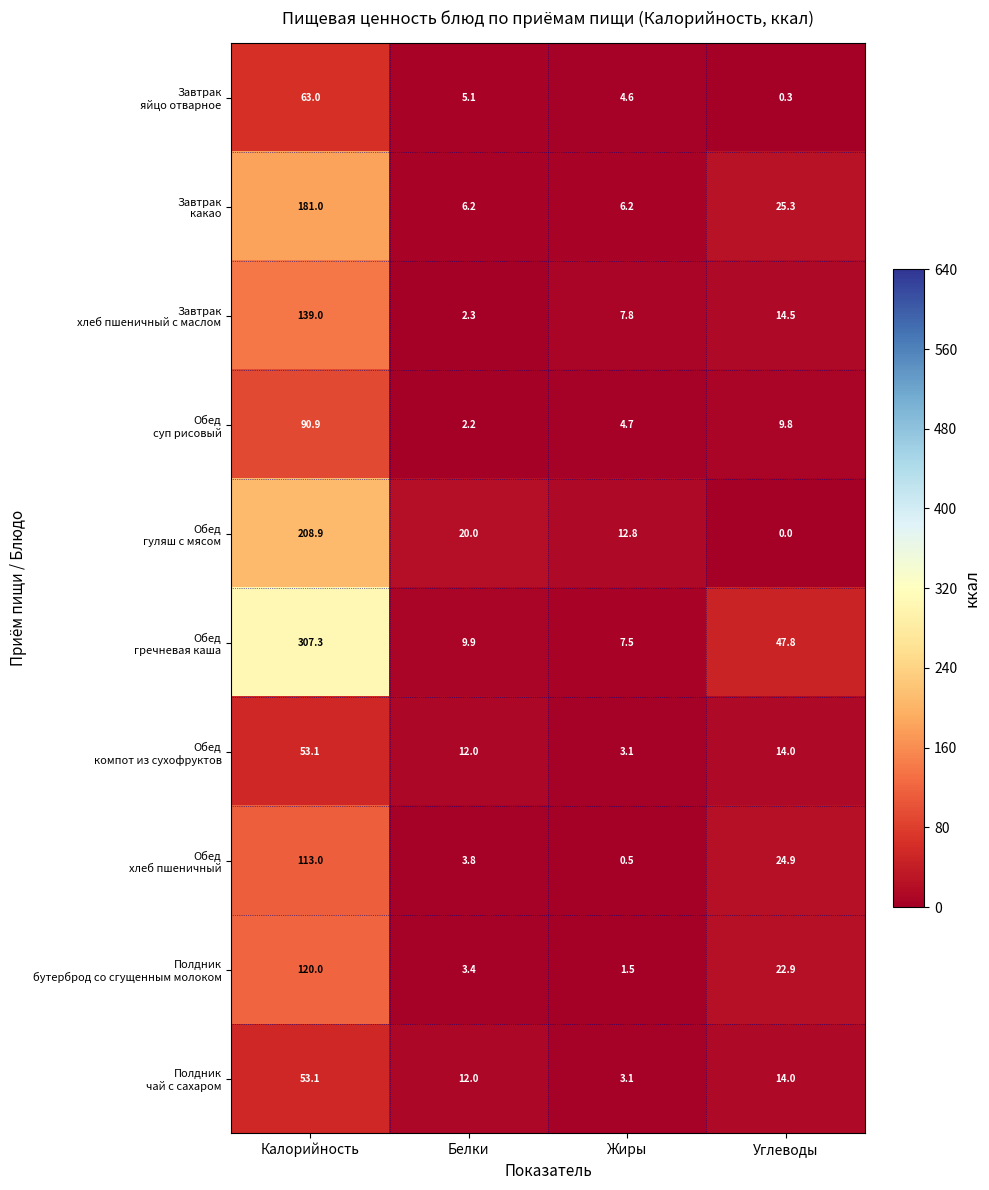

At which category is the sum across all series the highest?

Калорийность